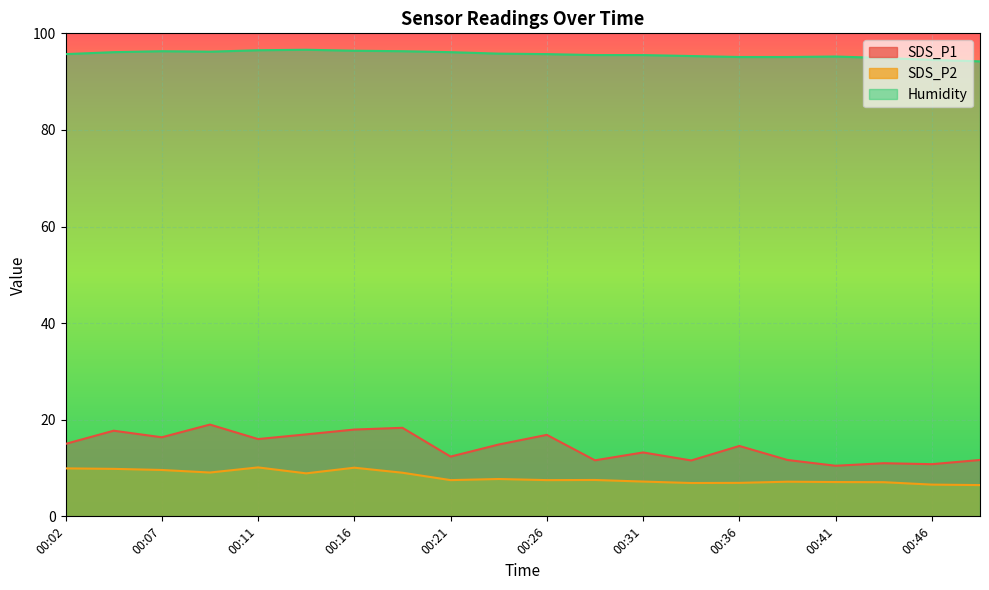

How many interior local valleys does the Humidity series have?

1